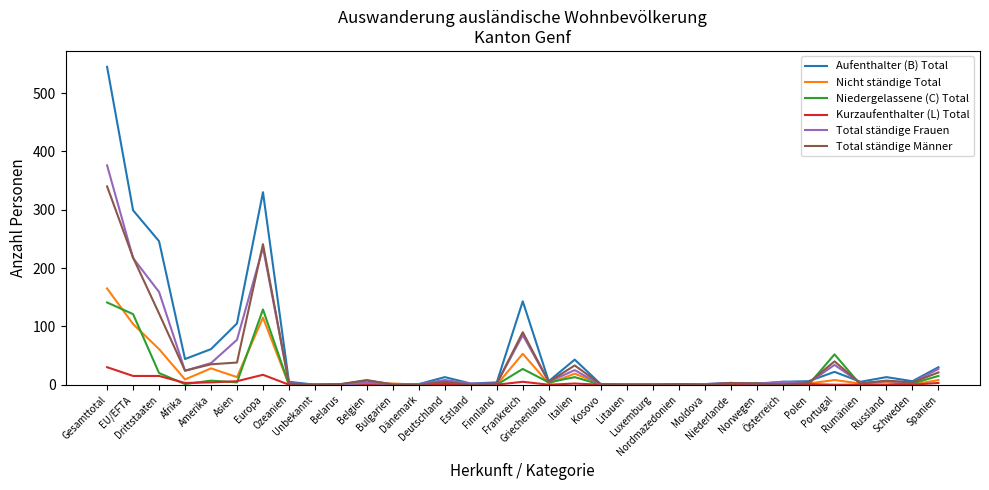

List the series in order of their peak value, highest first.

Aufenthalter (B) Total, Total ständige Frauen, Total ständige Männer, Nicht ständige Total, Niedergelassene (C) Total, Kurzaufenthalter (L) Total